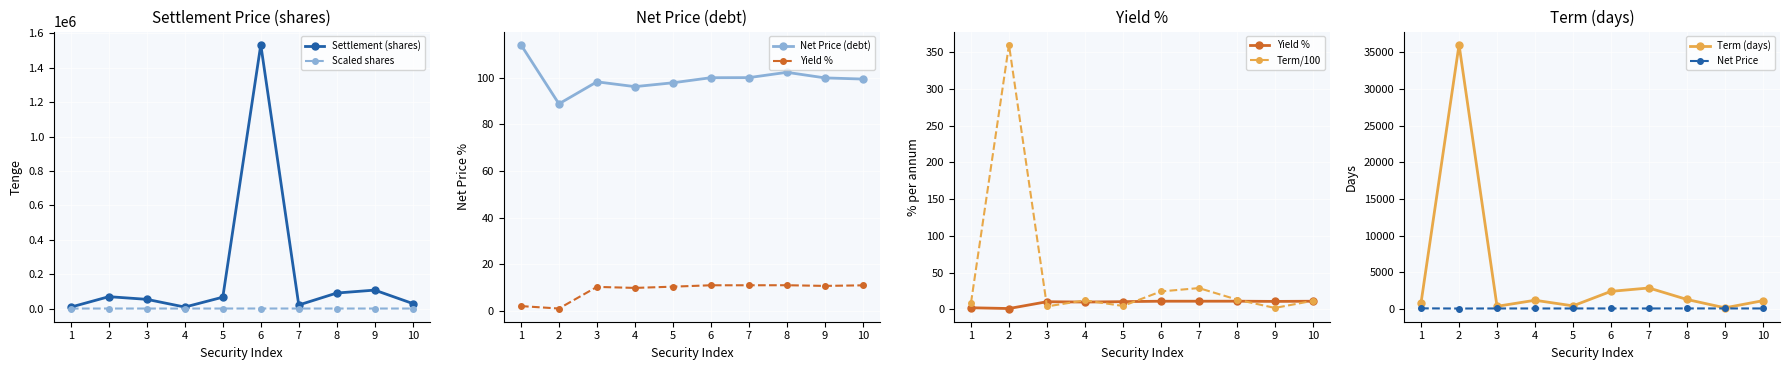

How many times do term_days and debt_net_price cross each other?

2